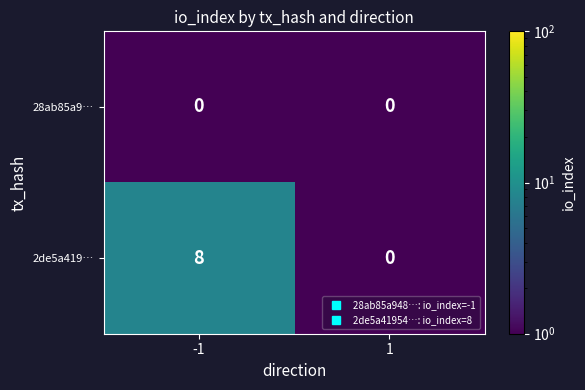

The 2de5a419… series shows 8 at -1. True or false?

True